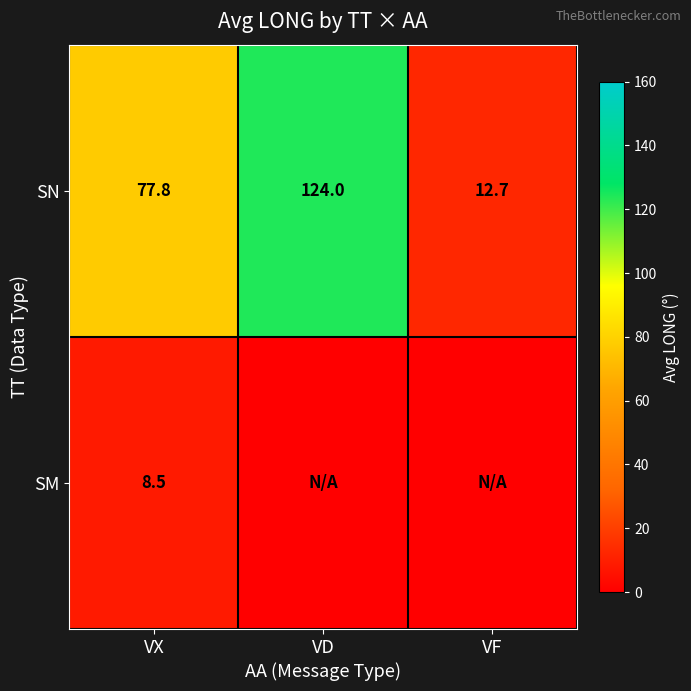

At which label does SN first exceed 77?

VX